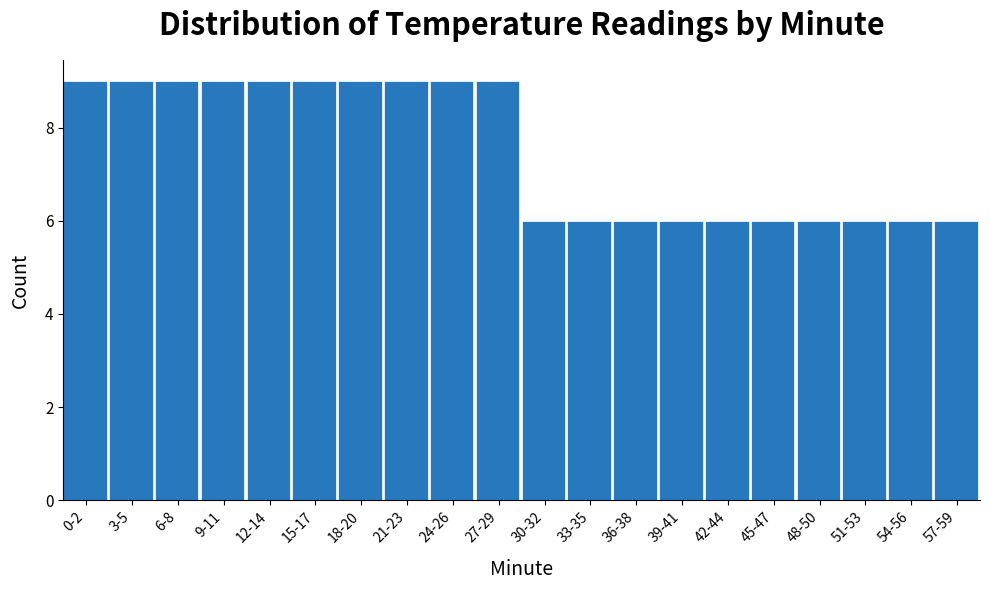

Reading left to right, list all the values displayed in this chart.

9	9	9	9	9	9	9	9	9	9	6	6	6	6	6	6	6	6	6	6